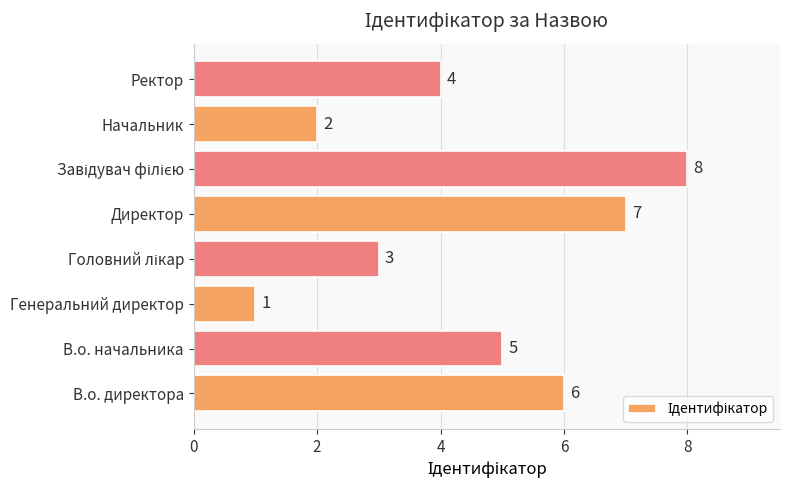

What is the difference between the maximum and minimum values?

7